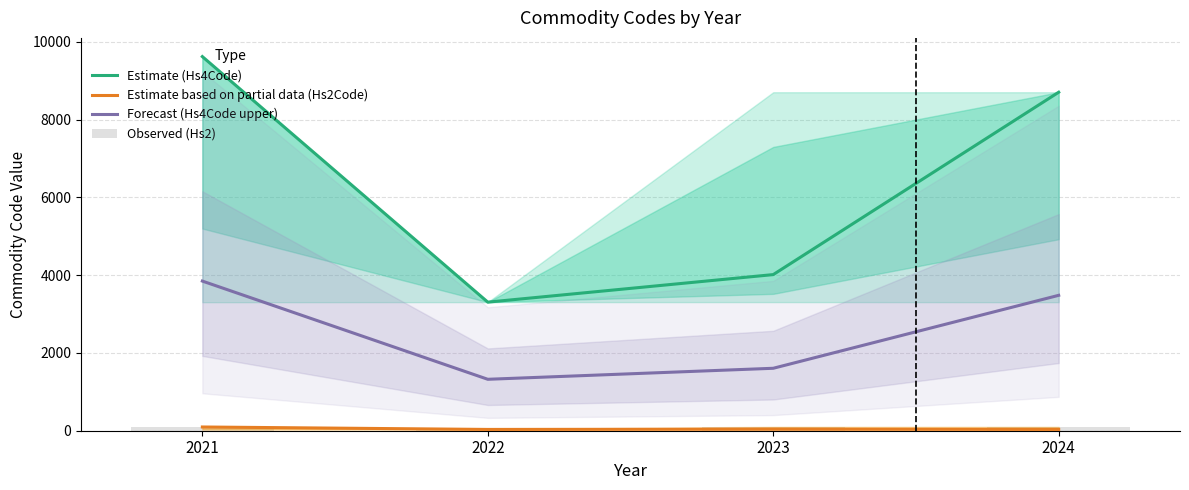

What is the total value across all series at 2021?

13658.6